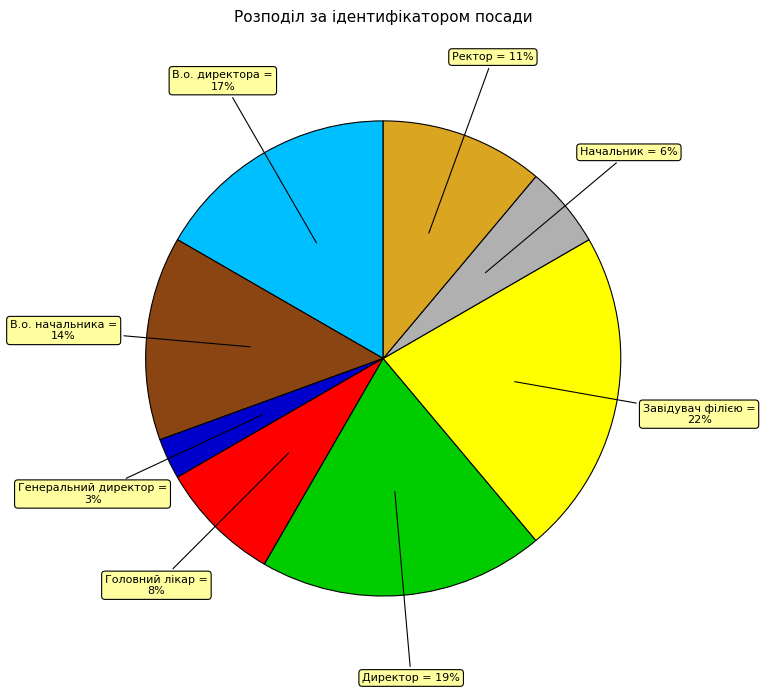

How many segments does this pie chart have?

8